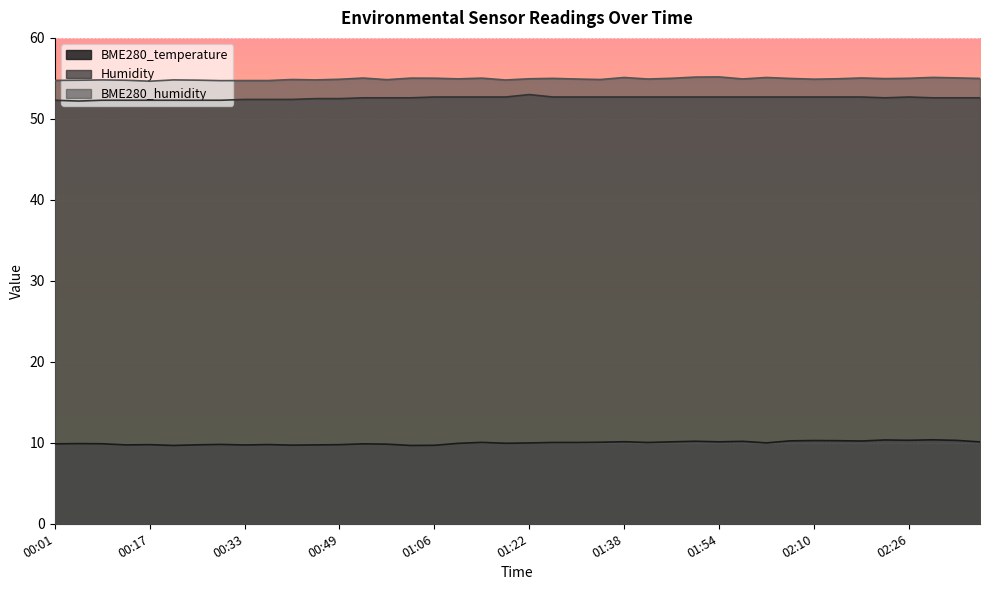

The BME280_humidity series shows 29.2 at 01:18. True or false?

False